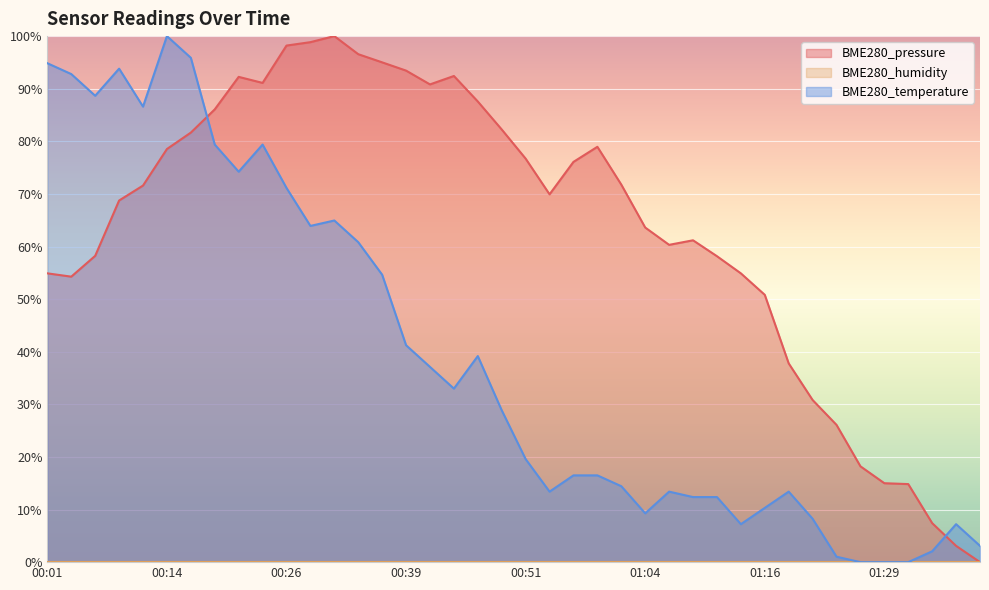

Count the number of data series in this chart.

3